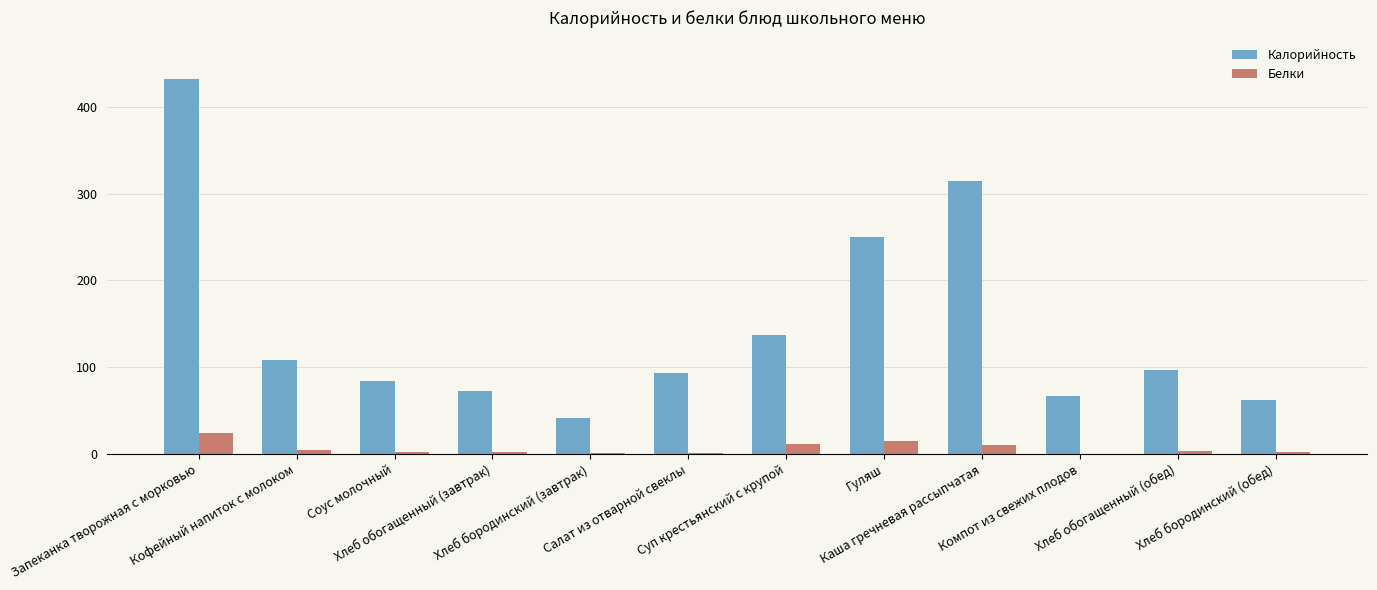

Which label corresponds to the largest value in the chart?

Запеканка творожная с морковью